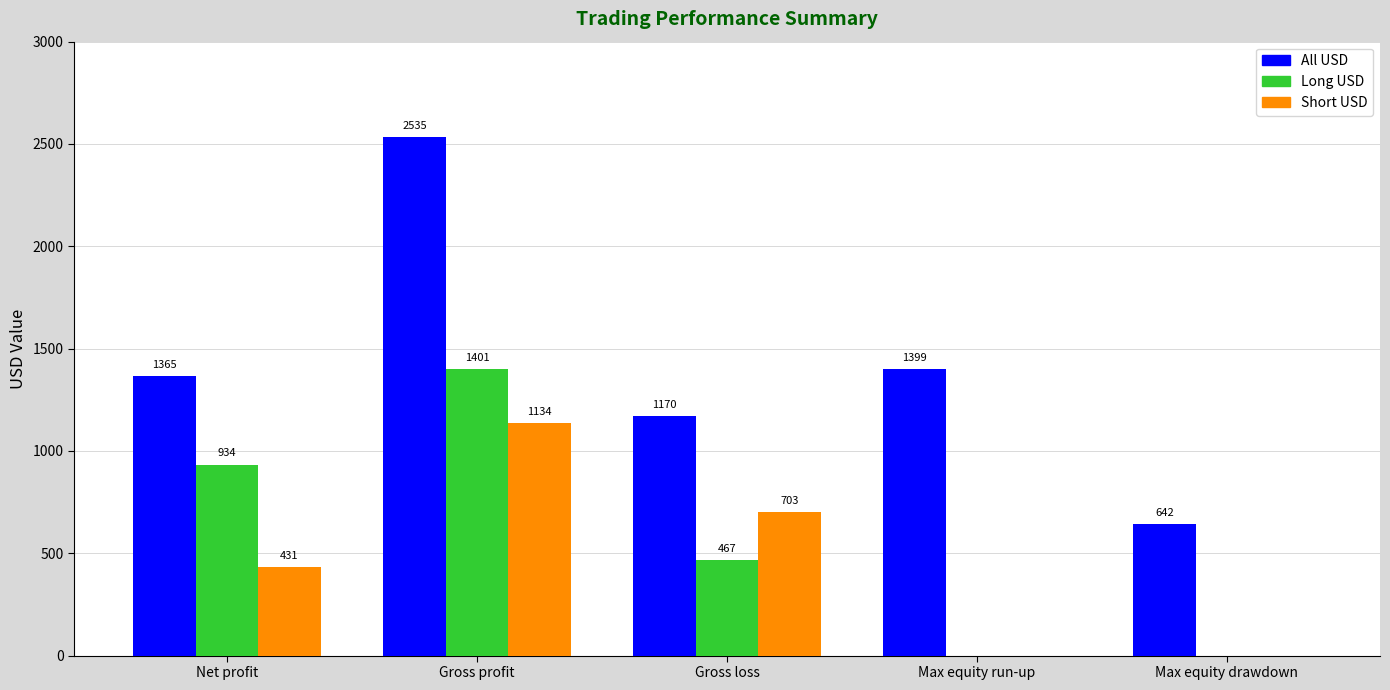

Which series changed the most between Gross profit and Gross loss?

All USD